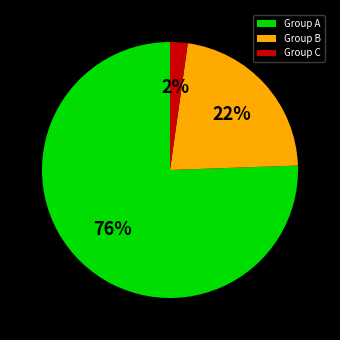

To the nearest percent, what is the difference between the Group C and Group B slice percentages?

20%